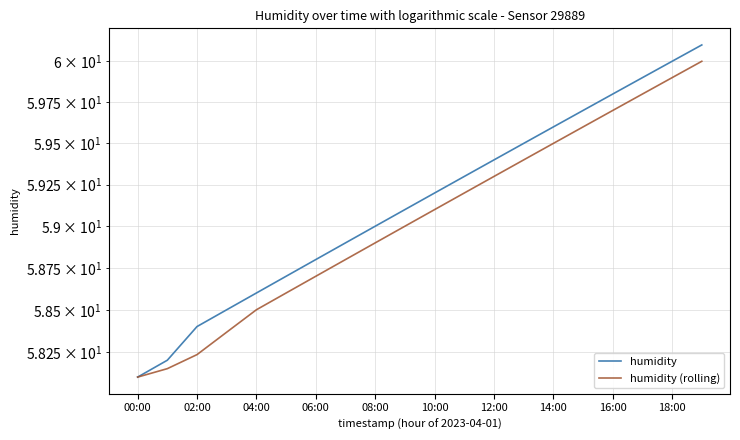

Does the chart display data point markers on the line(s)?

No